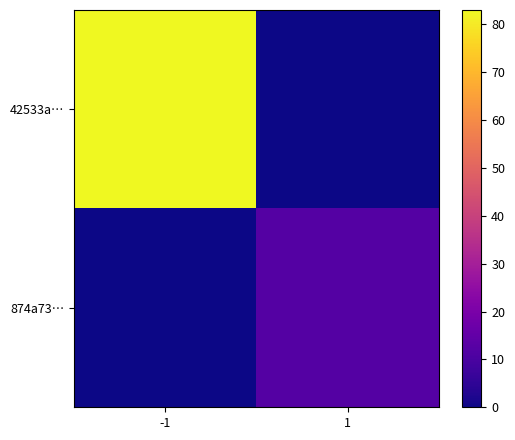

Reading left to right, list all the values displayed in this chart.

42533a…: -1=83	1=0
874a73…: -1=0	1=12